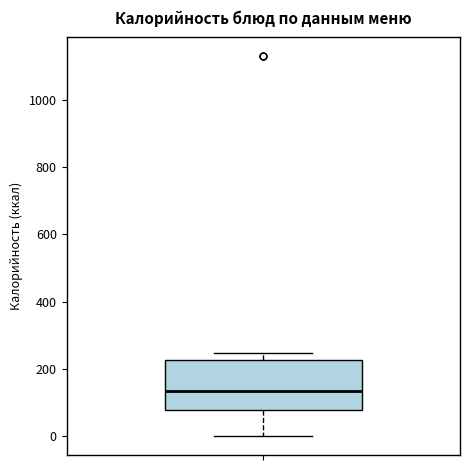

Read this box plot against the y-axis: the position of the median line, the range covered by the box, and the ends of both whiskers. The values are not printed on the chart, so give them approximately, as read against the axis.

median 140, box 80 to 220, whiskers 0 to 240